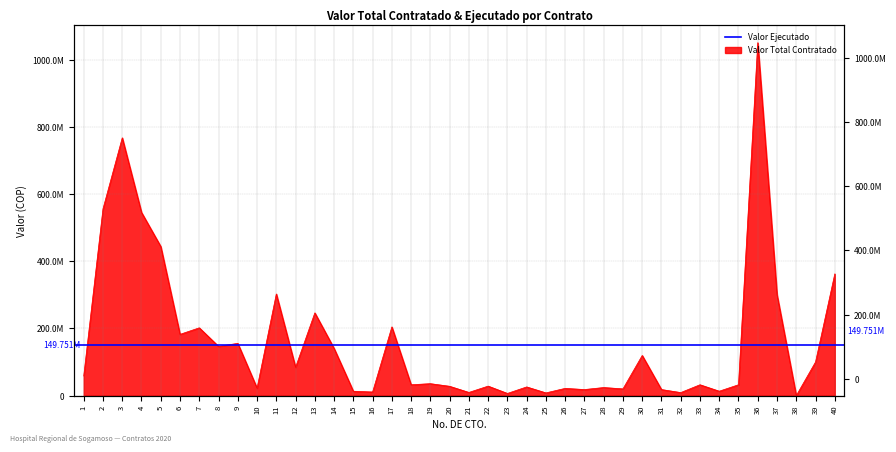

List the labels in order of value, smallest first.

38, 23, 25, 32, 21, 16, 15, 34, 27, 31, 29, 26, 10, 28, 24, 20, 22, 18, 33, 35, 19, 1, 12, 39, 30, 14, 8, 9, 6, 7, 17, 13, 37, 11, 40, 5, 4, 2, 3, 36